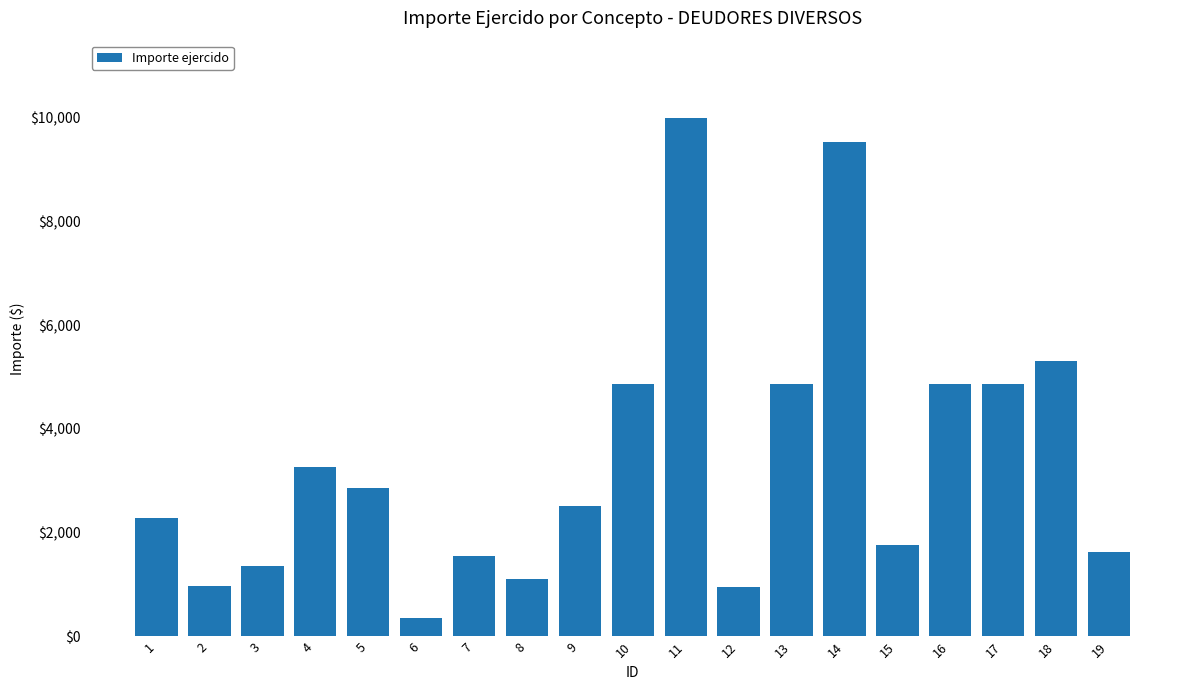

Where is the data nearest to the value 5166?

18